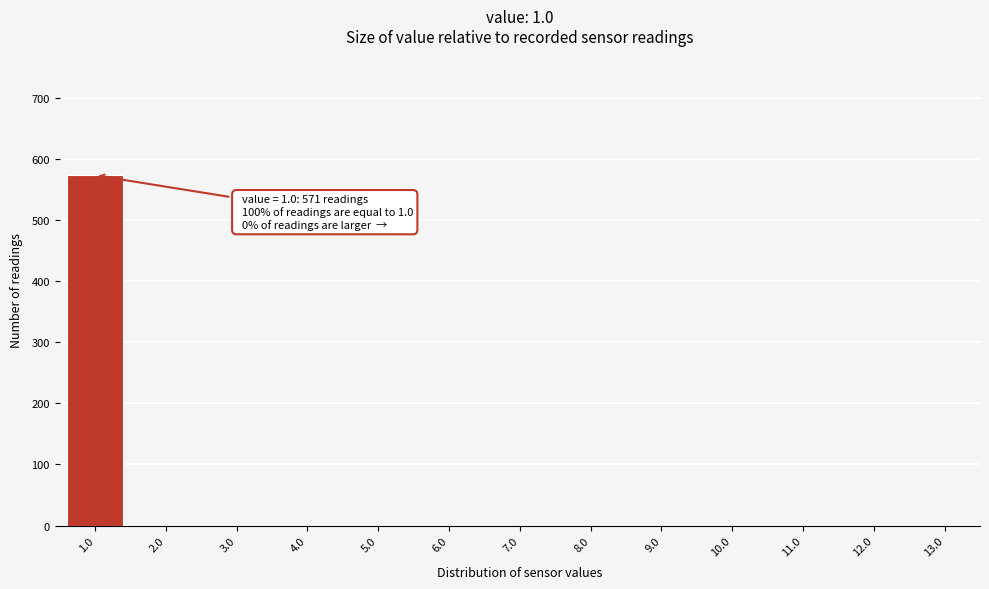

Which range on the x-axis has the tallest bar?

0.5 to 1.5